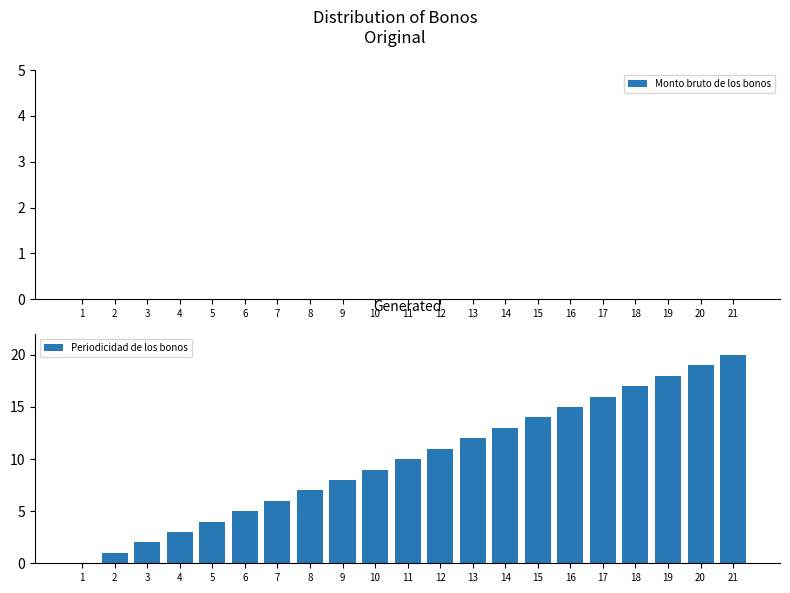

Is it true that the value at 9 is 8?

True